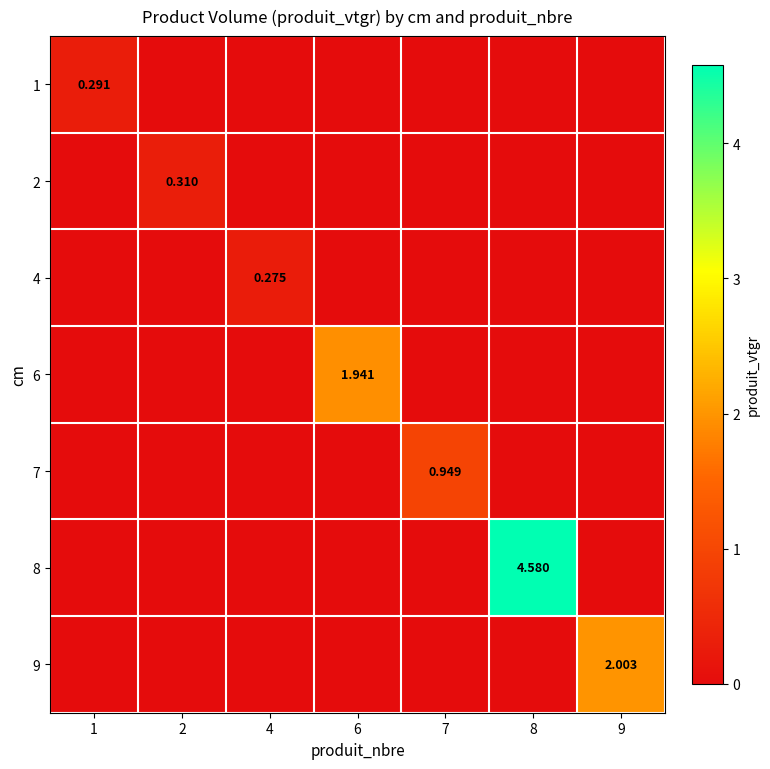

Is the value of 1 at 1 greater than the value of 4 at 4?

Yes